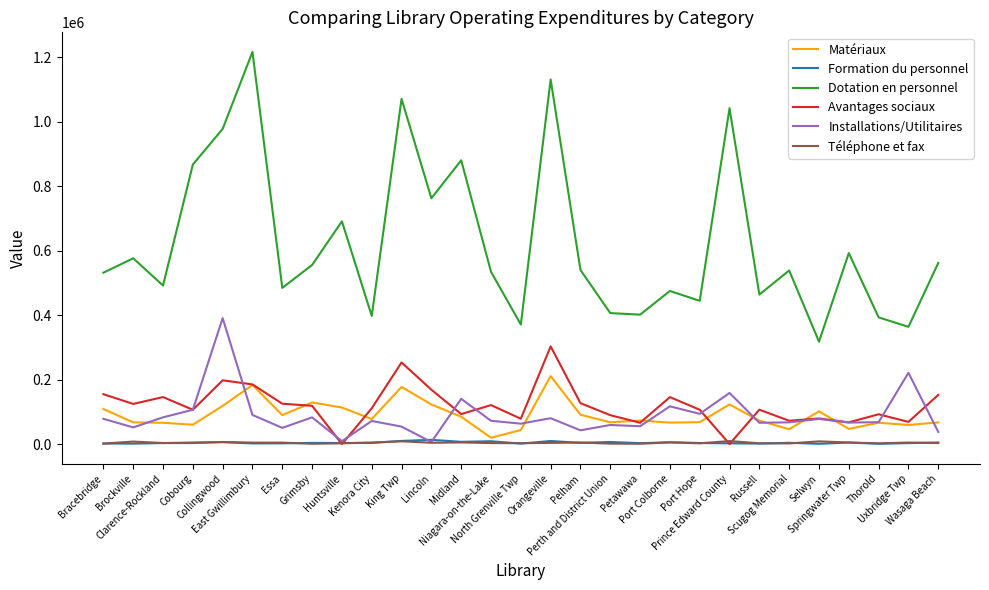

Which series has the largest range (max minus min)?

Dotation en personnel